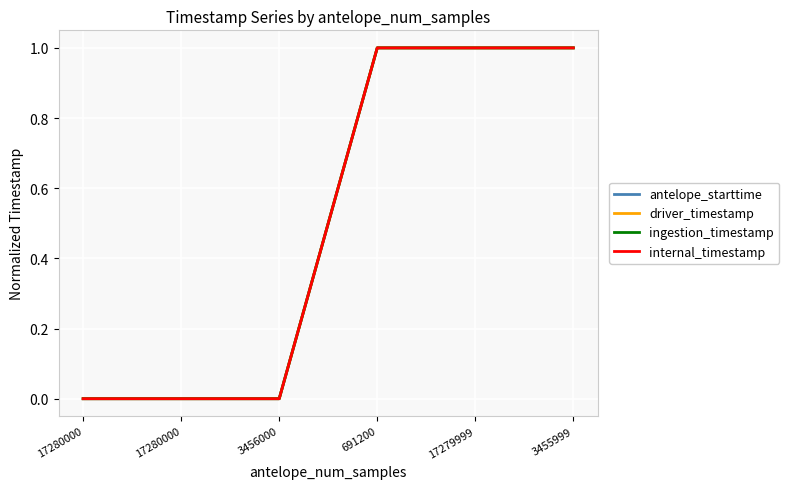

Reading left to right, what are all the values shown in this chart?

antelope_starttime: 0.0	0.0	0.0	1.0	1.0	1.0
driver_timestamp: 0.0	0.0	0.0	1.0	1.0	1.0
ingestion_timestamp: 0.0	0.0	0.0	1.0	1.0	1.0
internal_timestamp: 0.0	0.0	0.0	1.0	1.0	1.0